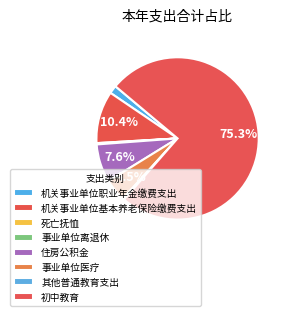

Rank the categories by value from highest to lowest.

初中教育, 机关事业单位基本养老保险缴费支出, 住房公积金, 事业单位医疗, 机关事业单位职业年金缴费支出, 其他普通教育支出, 死亡抚恤, 事业单位离退休